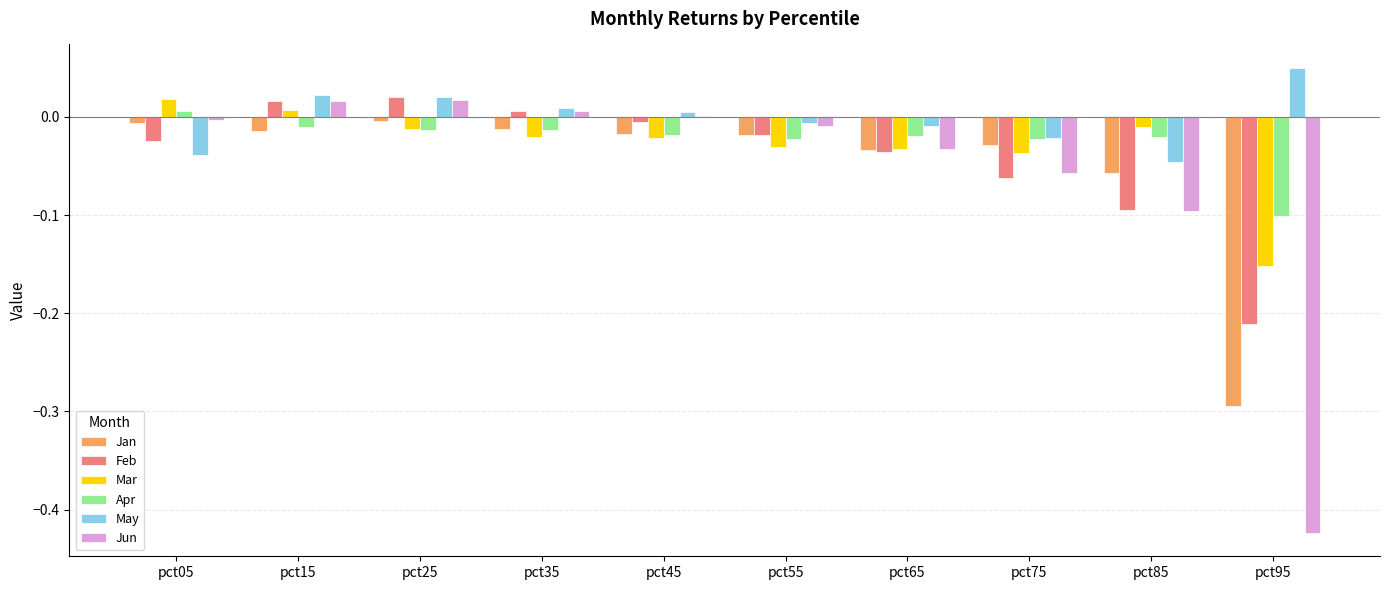

True or false: Mar has a value of -0.0 at pct35.

True